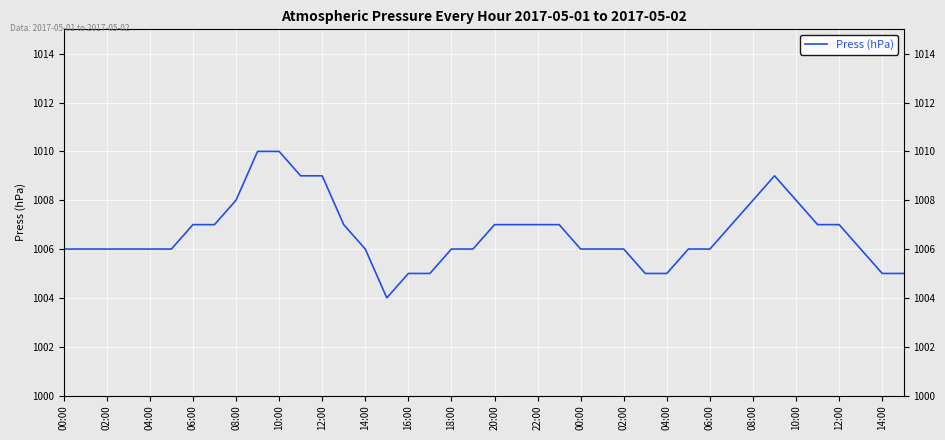

What is the minimum value shown in the chart?

1004